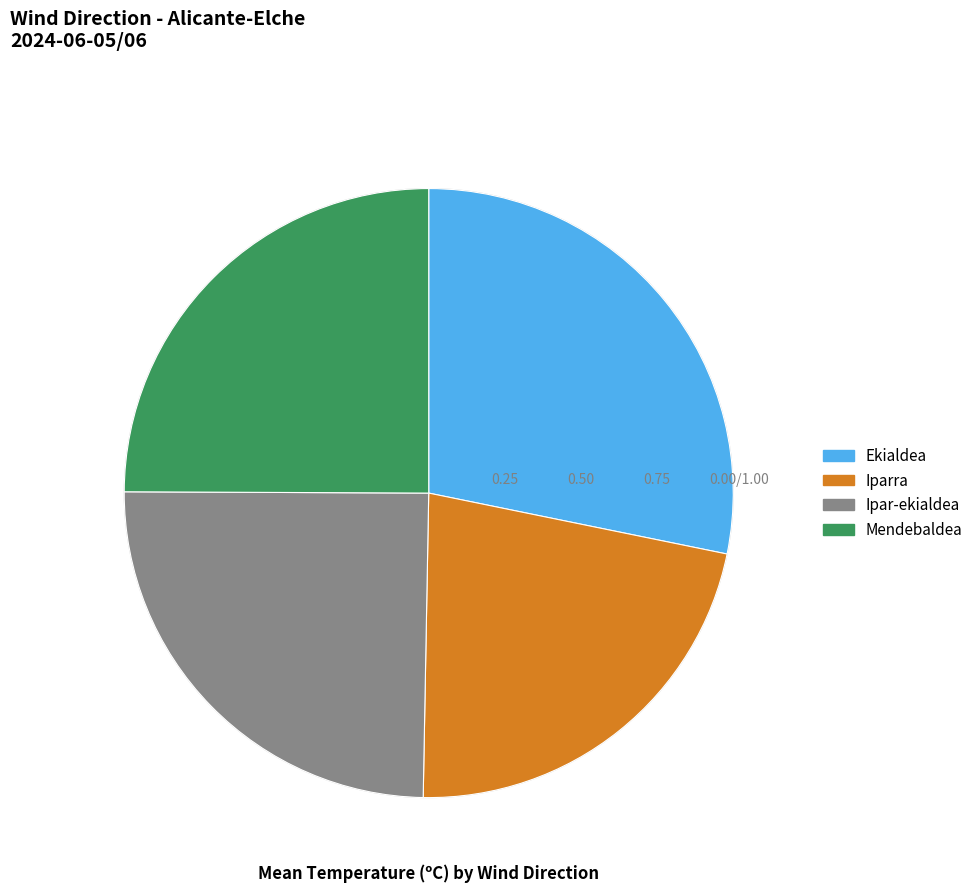

Is Iparra the majority of the pie?

No